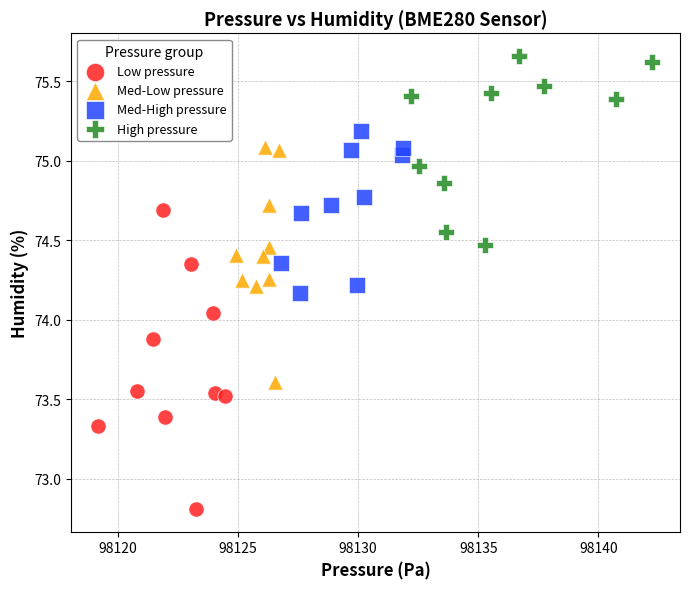

Which series reaches the minimum Y coordinate?

Low pressure